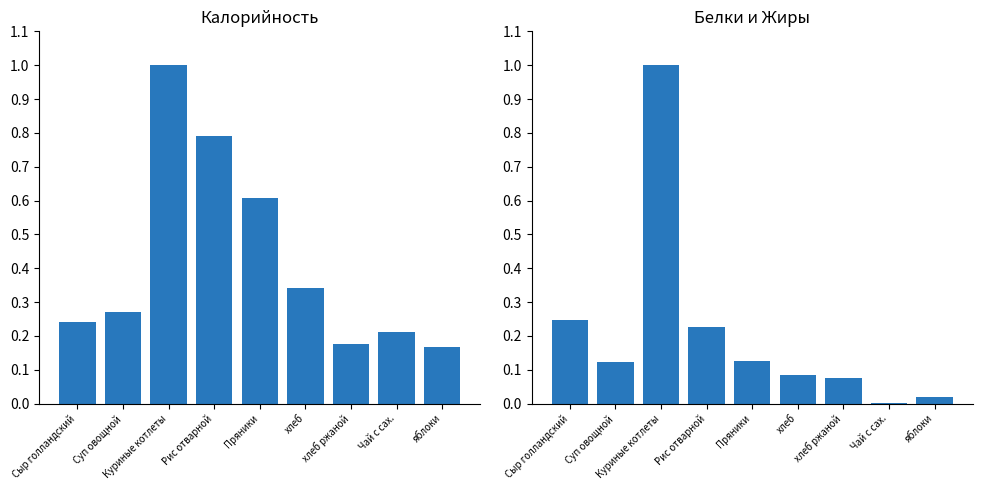

Which series has the largest range (max minus min)?

Белки и Жиры